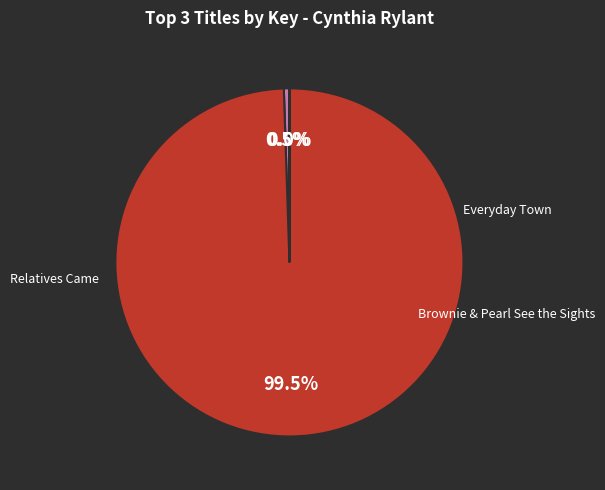

Approximately how many times larger is the value at Everyday Town compared to Relatives Came?

57.2